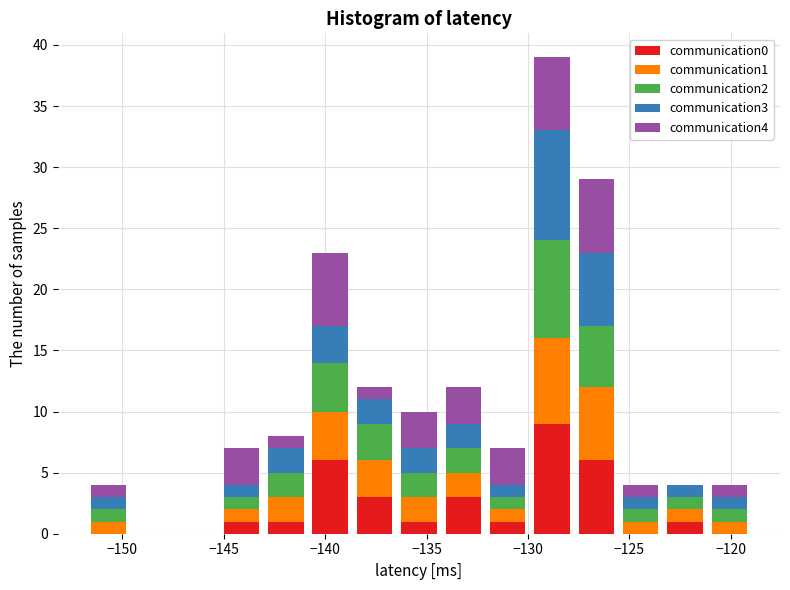

Reading left to right, list every stacked bar in this chart as the range it spans on the x-axis followed by its total height. Neither the bar edges nor the heights are printed on the chart, so give them approximately, as read against the axes.

-152.0 to -149.5: 4
-149.5 to -147.5: 0
-147.5 to -145.0: 0
-145.0 to -143.0: 7
-143.0 to -141.0: 8
-141.0 to -138.5: 23
-138.5 to -136.5: 12
-136.5 to -134.5: 10
-134.5 to -132.0: 12
-132.0 to -130.0: 7
-130.0 to -127.5: 39
-127.5 to -125.5: 29
-125.5 to -123.5: 4
-123.5 to -121.0: 4
-121.0 to -119.0: 4